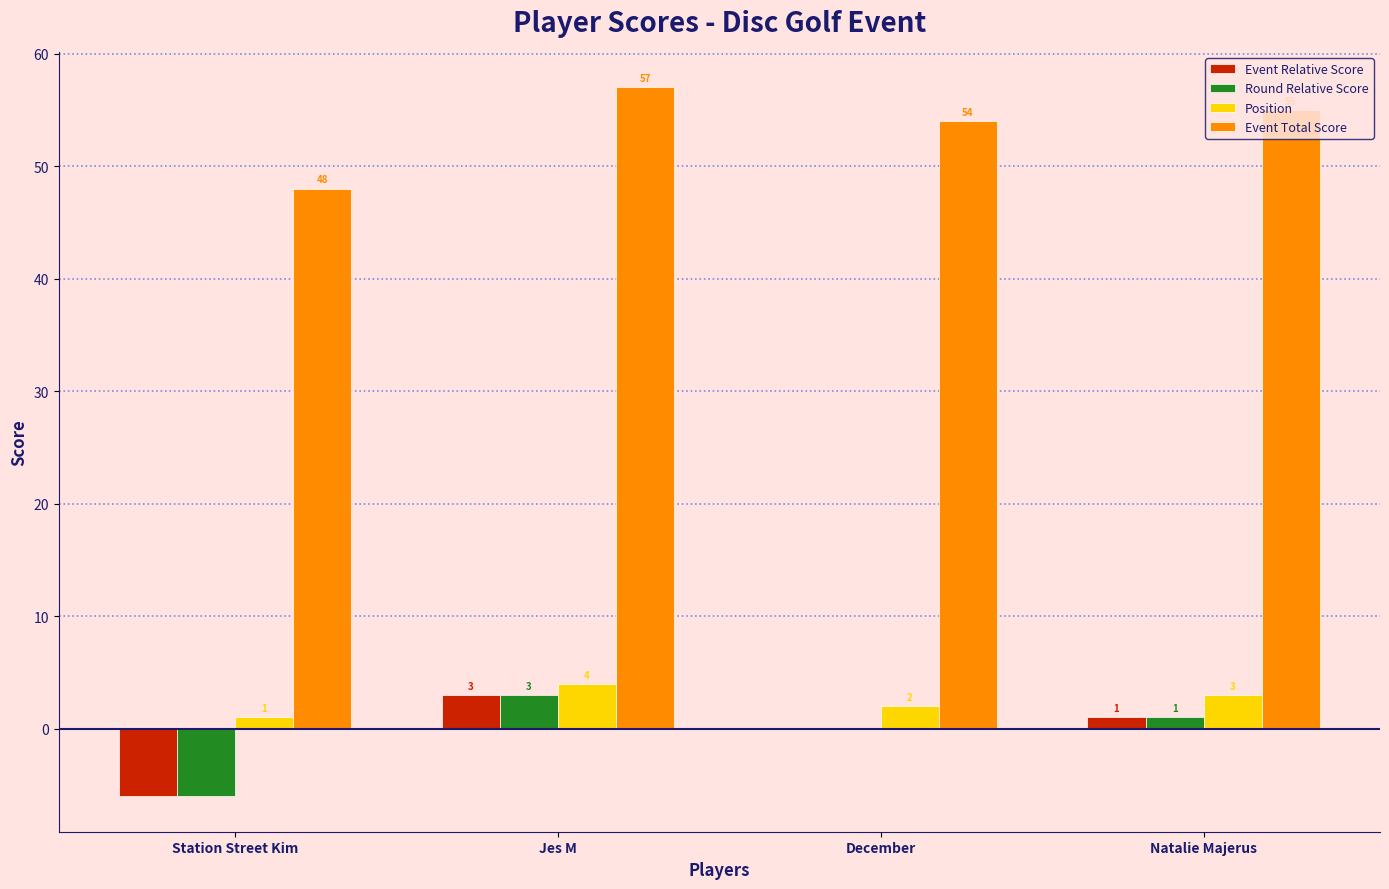

At which label does Event Relative Score first exceed 1?

Jes M